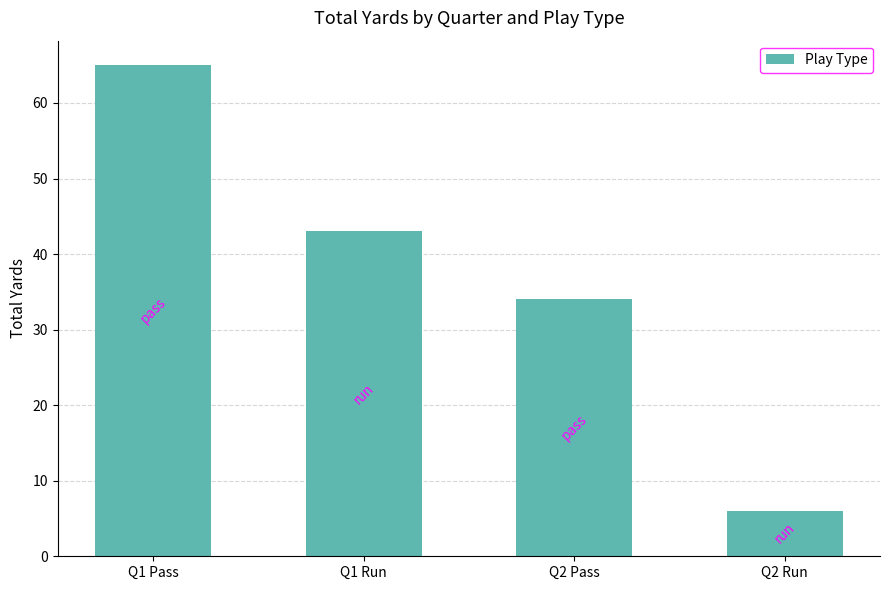

At which label is the value closest to 35?

Q2 Pass